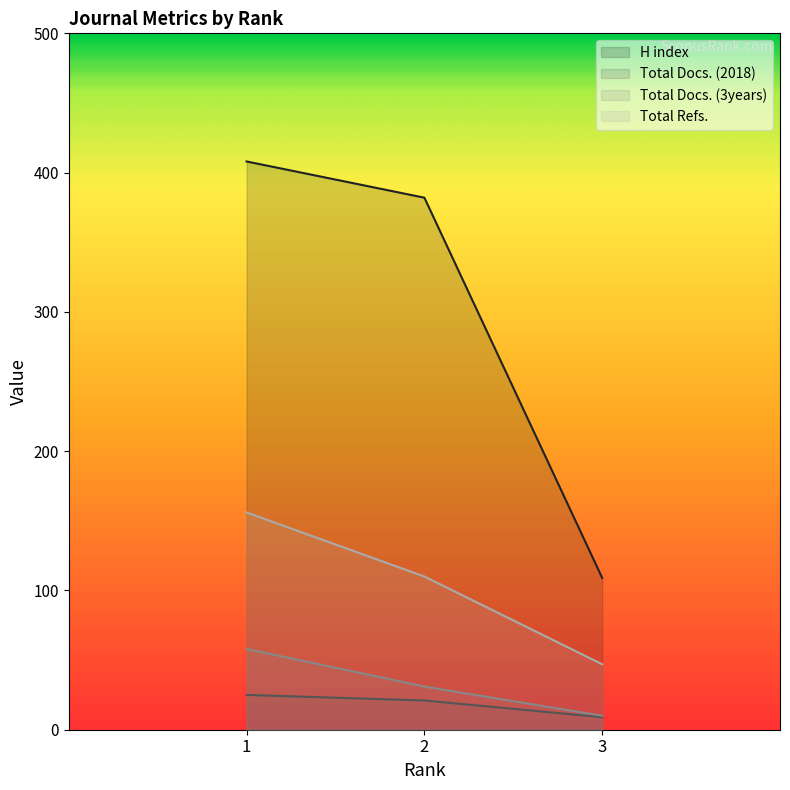

What is the approximate value of H index at 1, to the nearest 10?

410